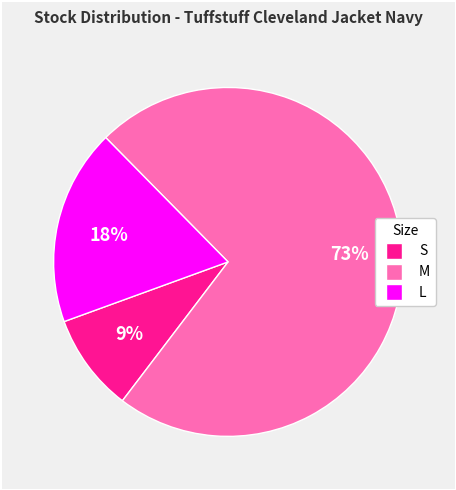

To the nearest percent, what is the difference between the largest and smallest slice percentages?

64%